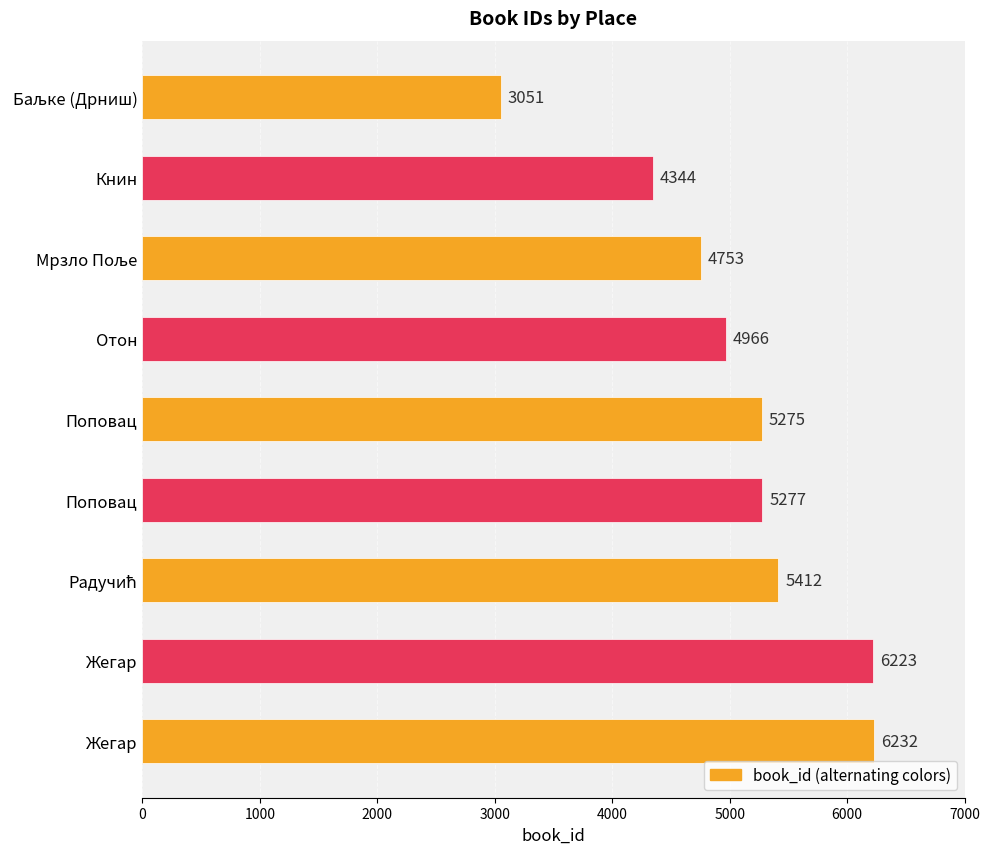

How many bars are there in total?

9